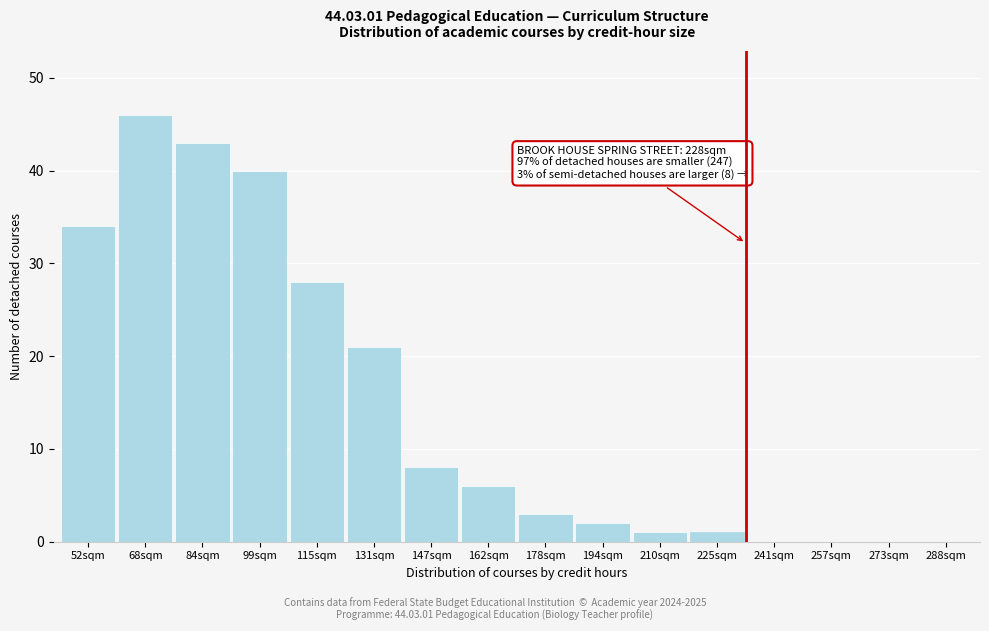

Reading left to right, what are all the values shown in this chart?

52sqm=34	68sqm=46	84sqm=43	99sqm=40	115sqm=28	131sqm=21	147sqm=8	162sqm=6	178sqm=3	194sqm=2	210sqm=1	225sqm=1	241sqm=0	257sqm=0	273sqm=0	288sqm=0